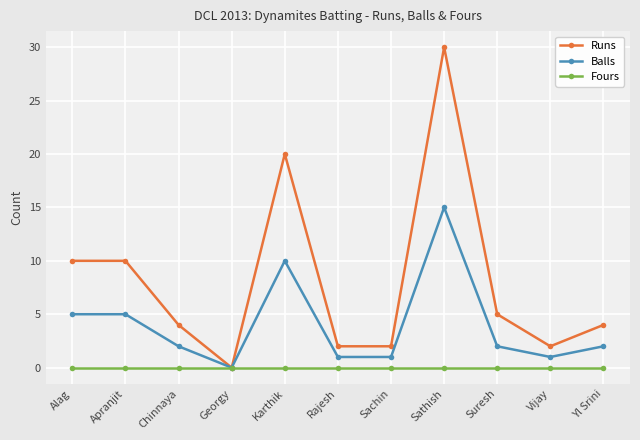

What is the average value of the Balls series?

4